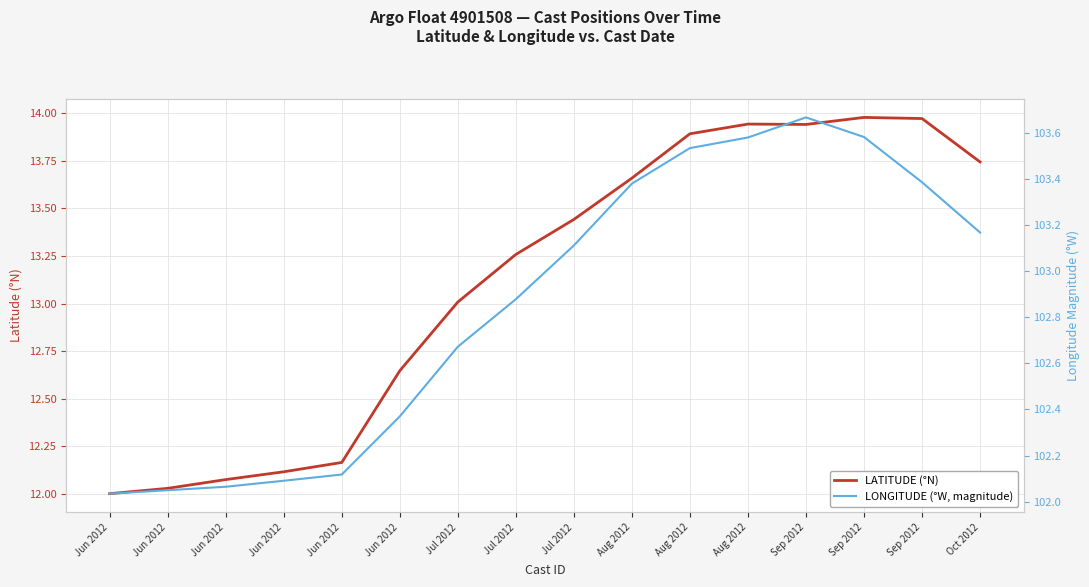

The LATITUDE (°N) series shows 6.0 at Jul 2012. True or false?

False